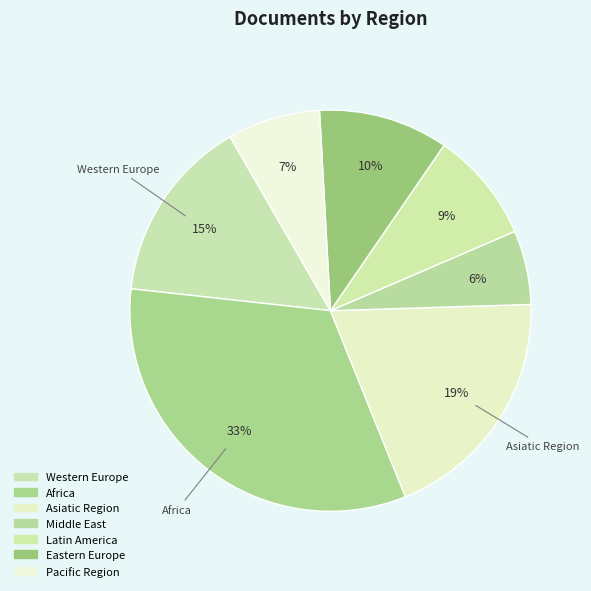

Does any single category account for the majority?

No